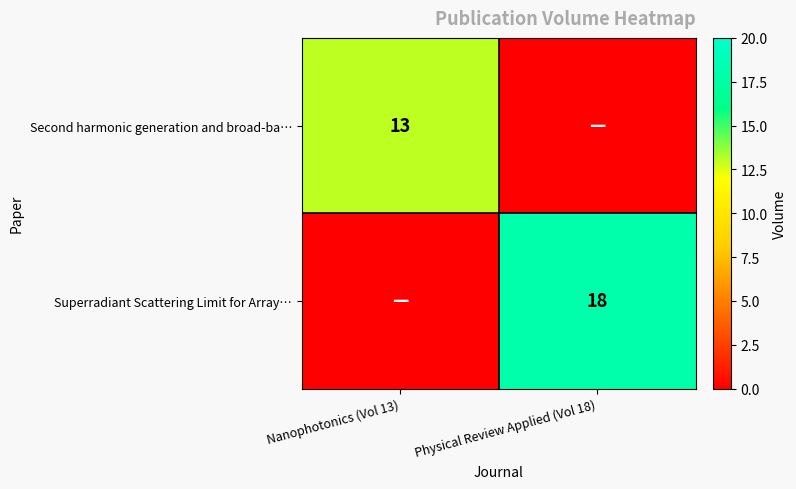

The value of Superradiant Scattering Limit for Array… at Physical Review Applied (Vol 18) is 7. True or false?

False